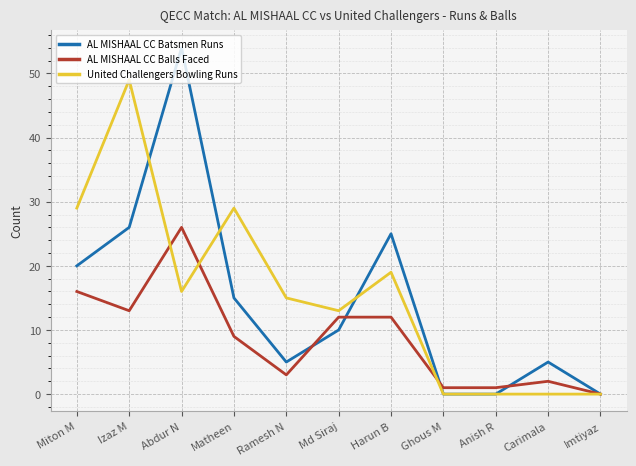

Which series has the largest total across all categories?

United Challengers Bowling Runs